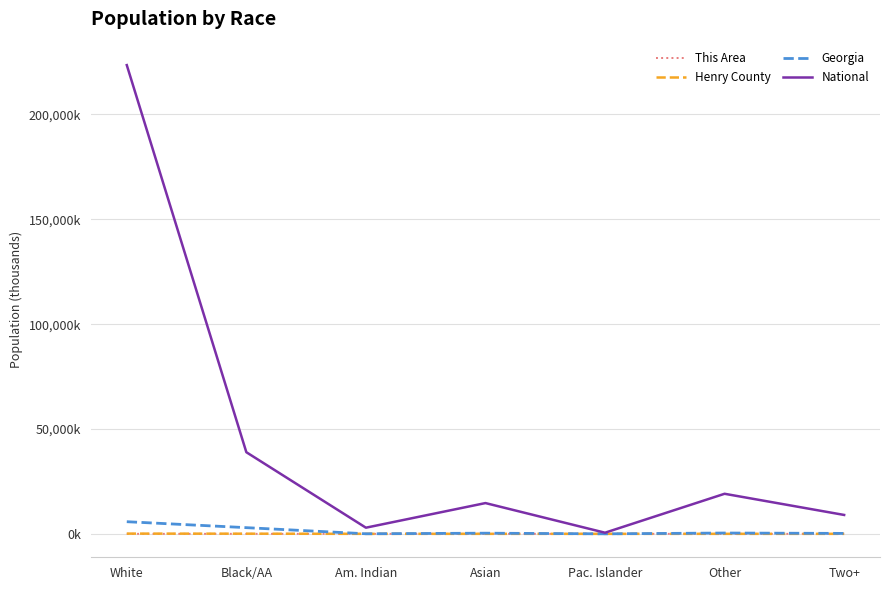

Is it true that Henry County equals 40.2 at Black/AA?

False